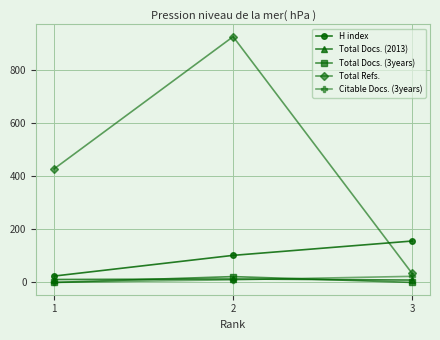

The value of H index at 3 is 156. True or false?

True